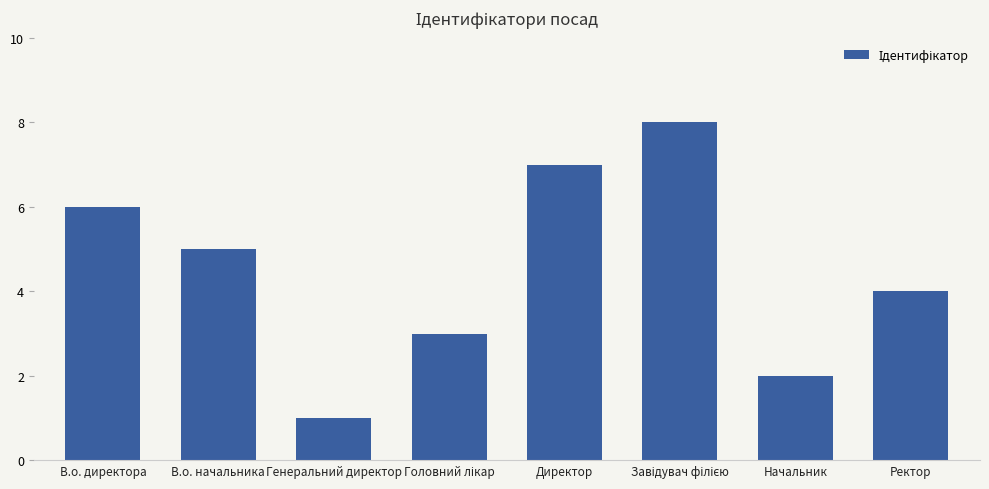

What is the approximate value at Директор?

7